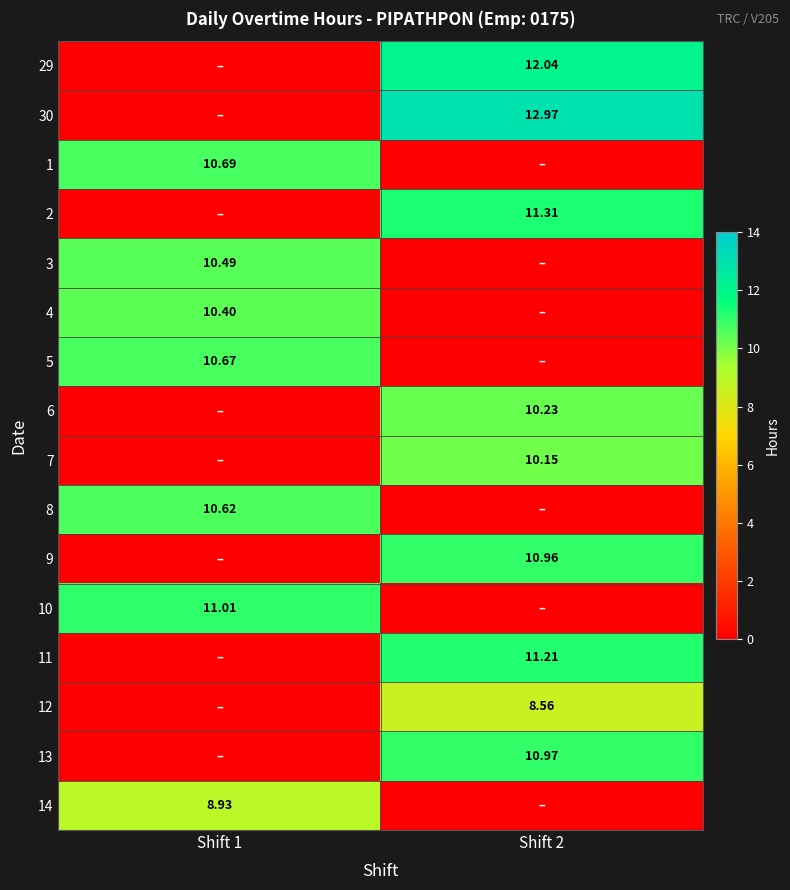

What is the spread (max minus min) of values at Shift 1?

11.0